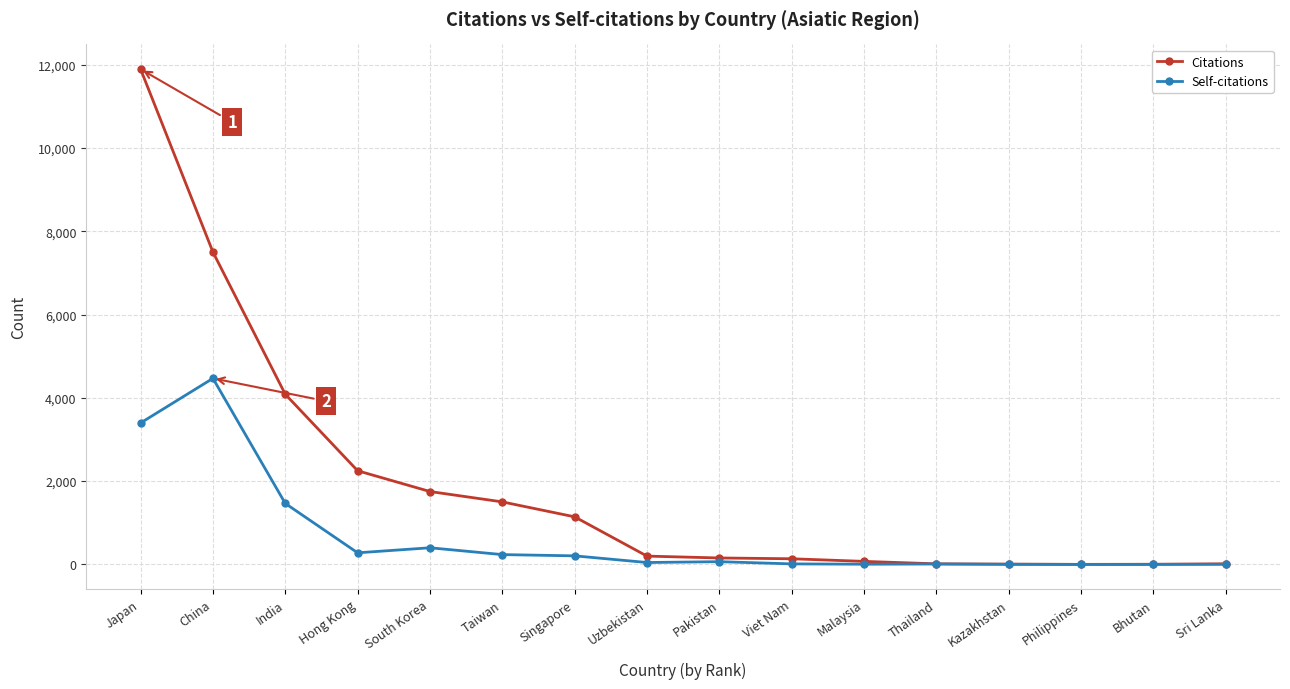

At which category is the sum across all series the highest?

Japan